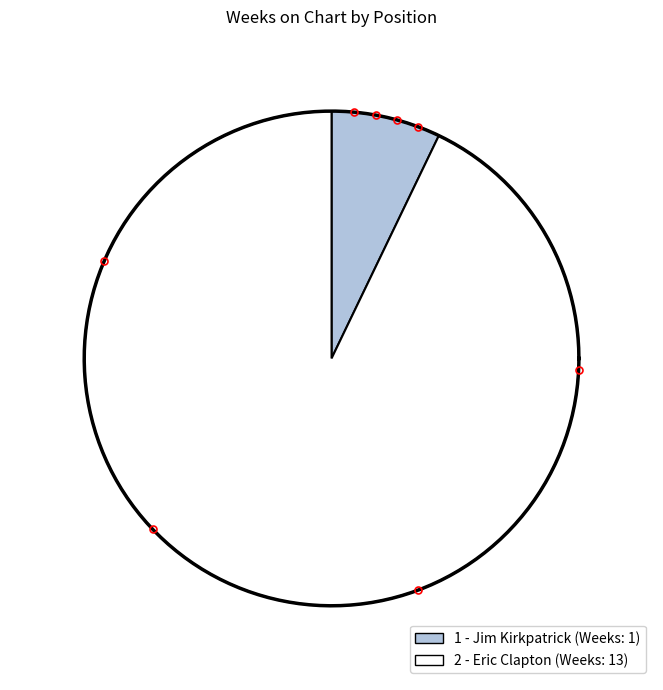

To the nearest percent, what is the difference between the 1 - Jim Kirkpatrick and 2 - Eric Clapton slice percentages?

86%